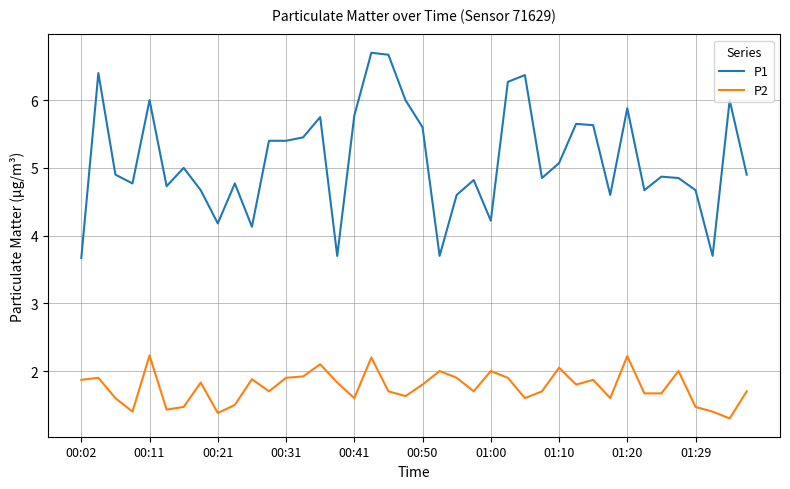

True or false: P1 has more than 1 points higher than both neighbors.

True